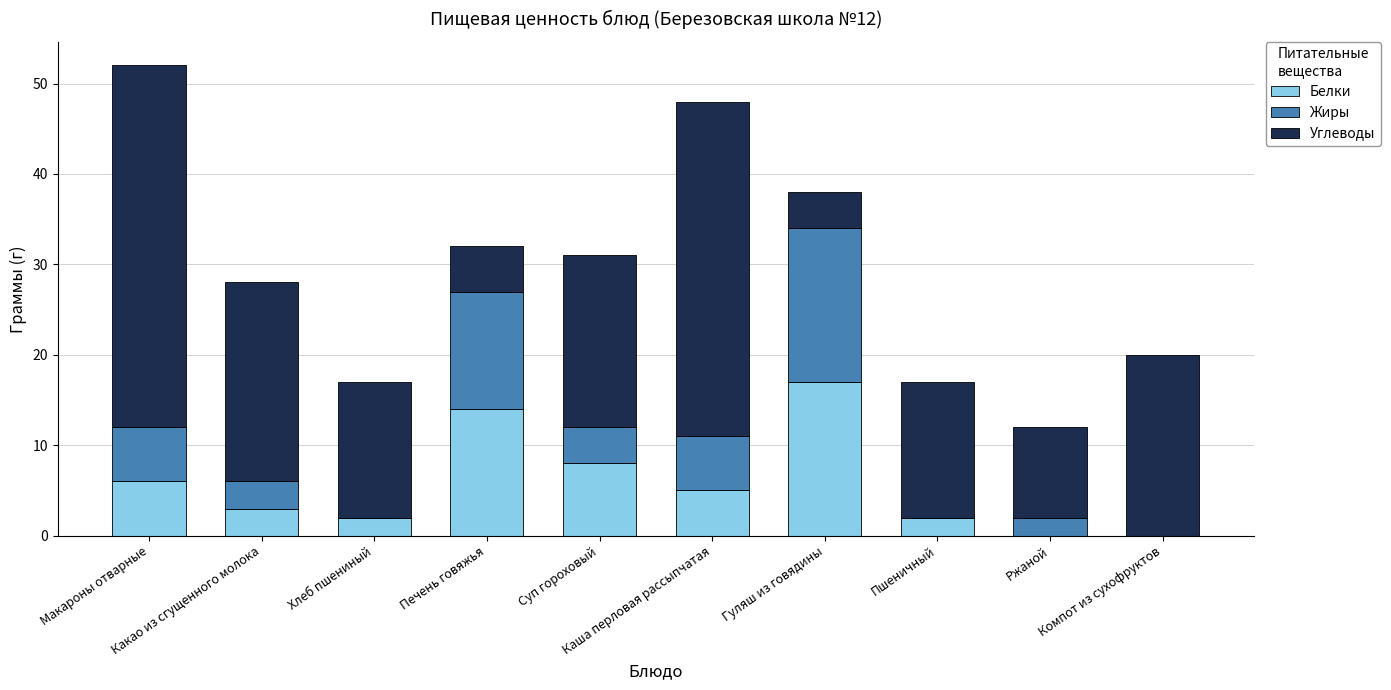

What is the total value across all series at Какао из сгущенного молока?

28